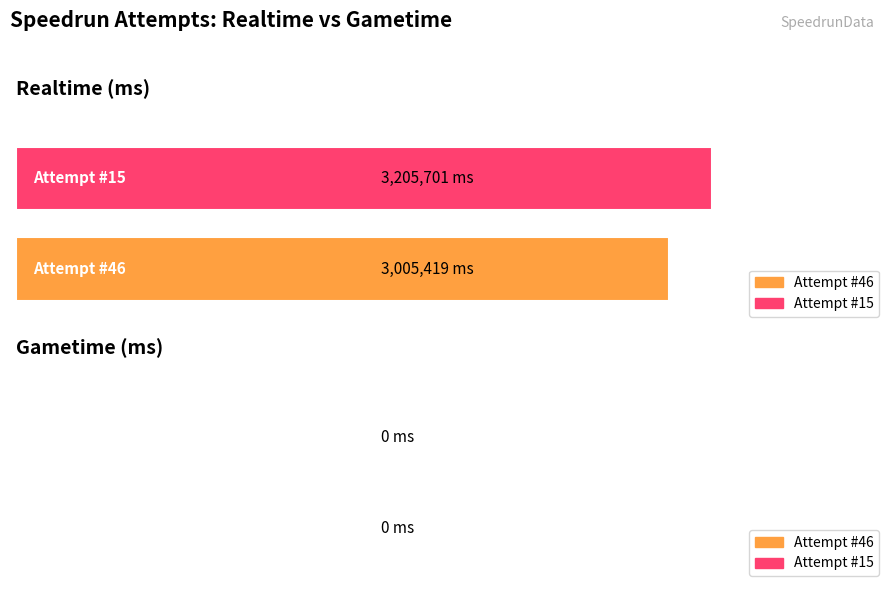

What are all the series names shown in the legend?

Attempt #46, Attempt #15